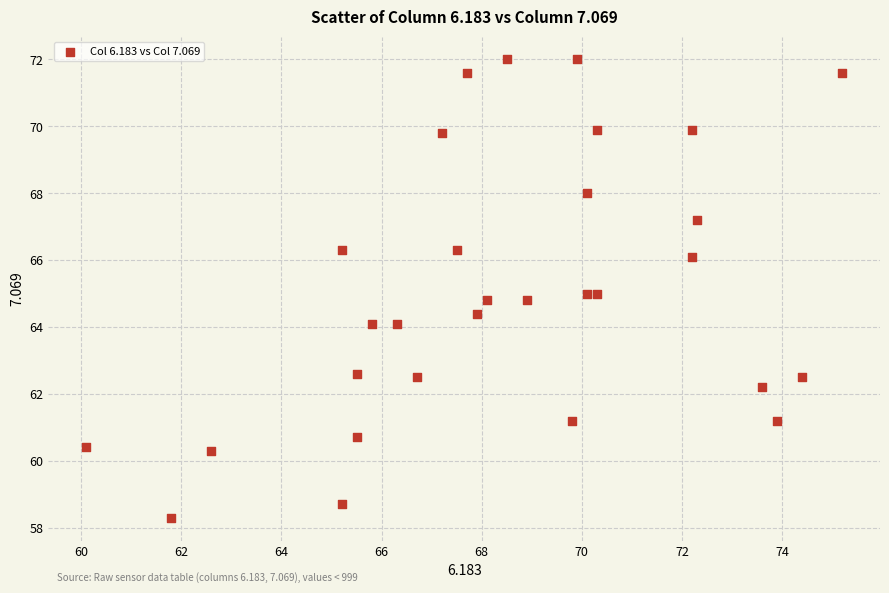

What is the range of Y values (max minus min)?

13.7